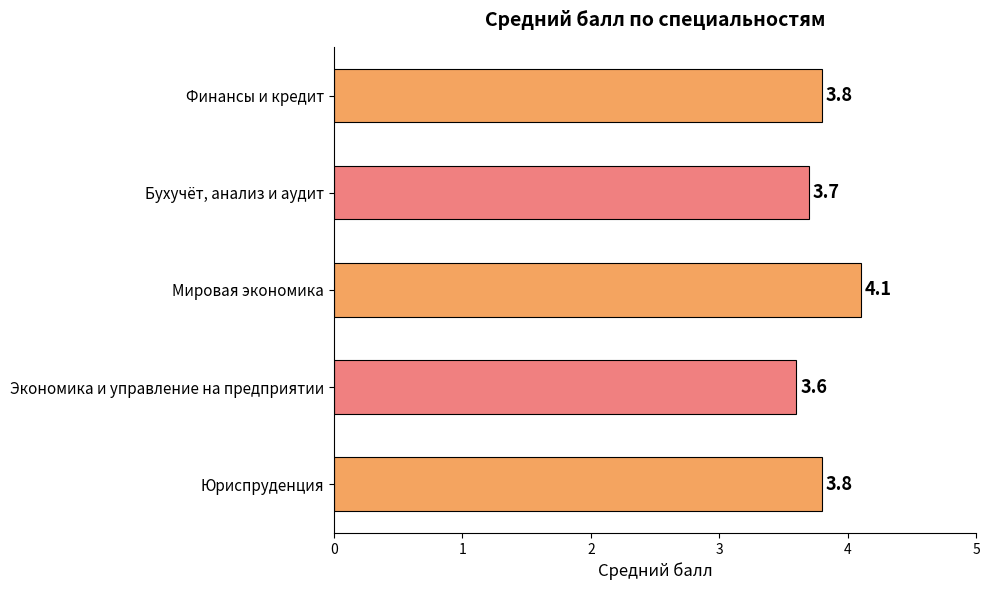

Which category has the lowest value across all series?

Экономика и управление на предприятии